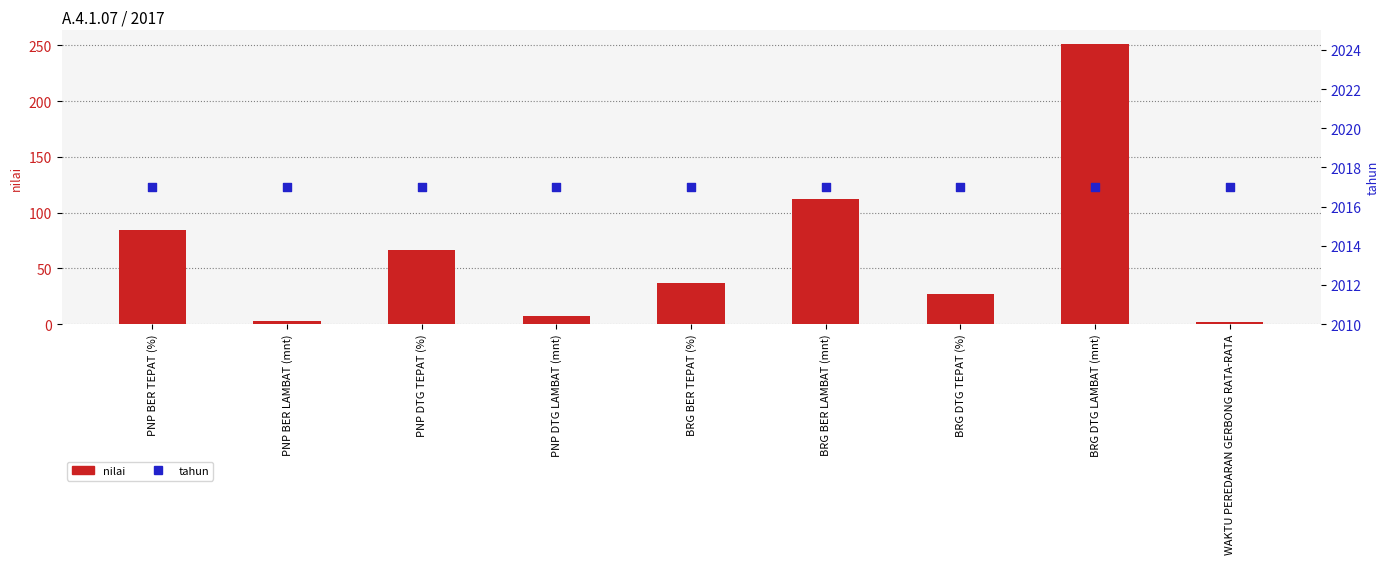

Which series contains the lowest Y value?

nilai